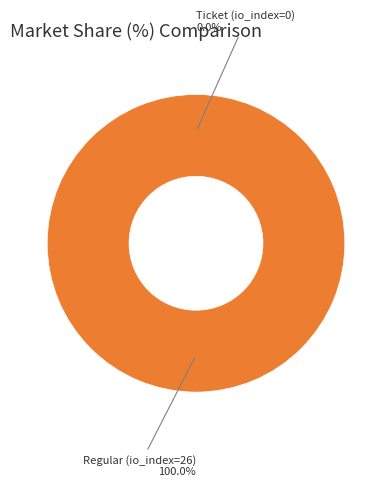

To the nearest percent, what is the combined percentage of Ticket (io_index=0) and Regular (io_index=26)?

100%